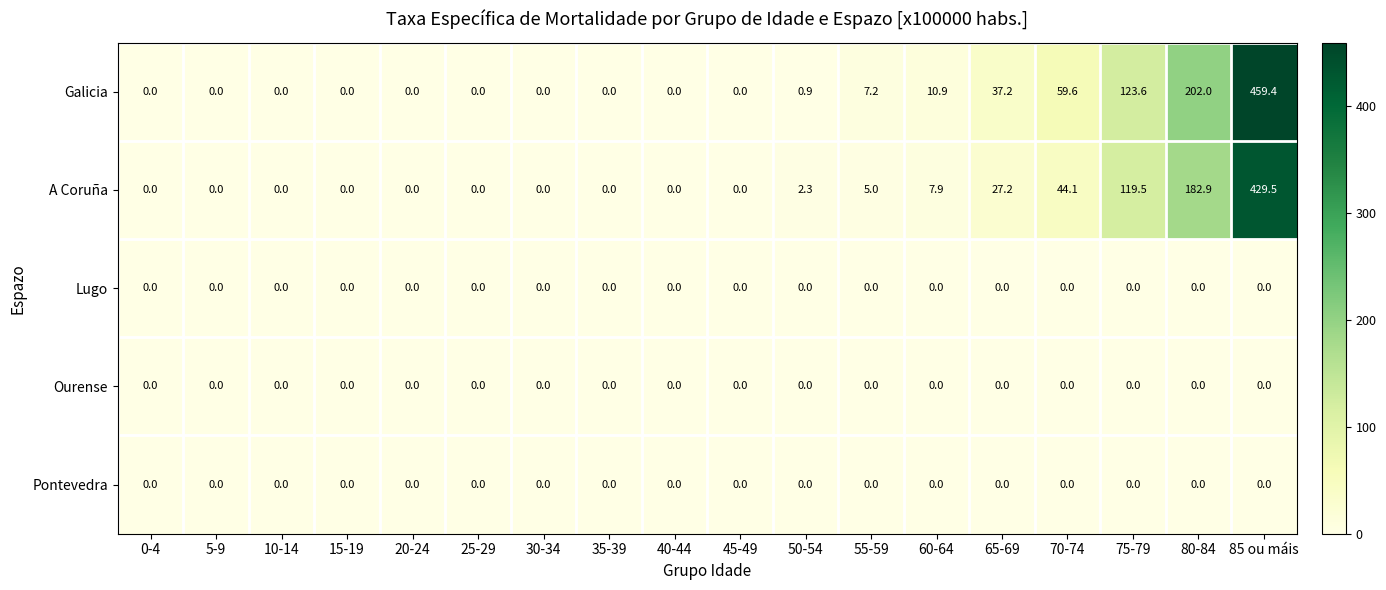

What is the maximum value shown in the chart?

459.4